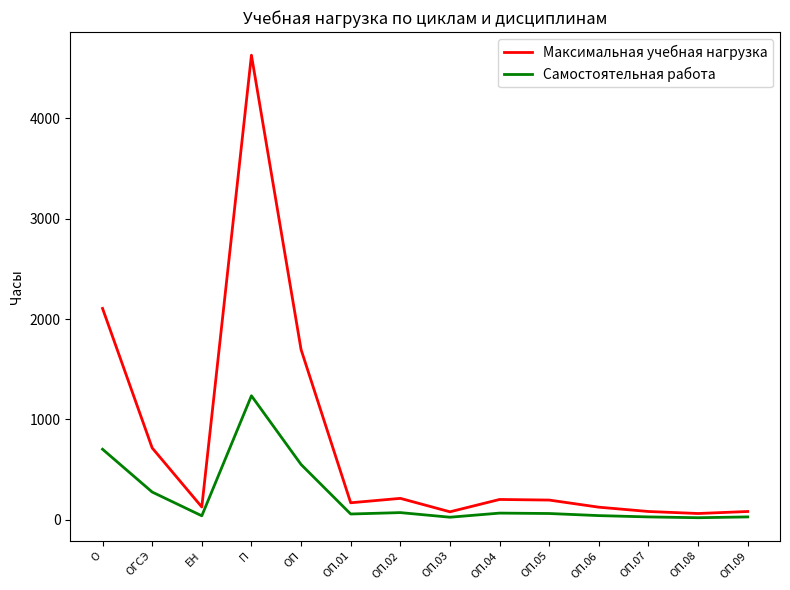

True or false: Самостоятельная работа and Максимальная учебная нагрузка cross at least once.

False